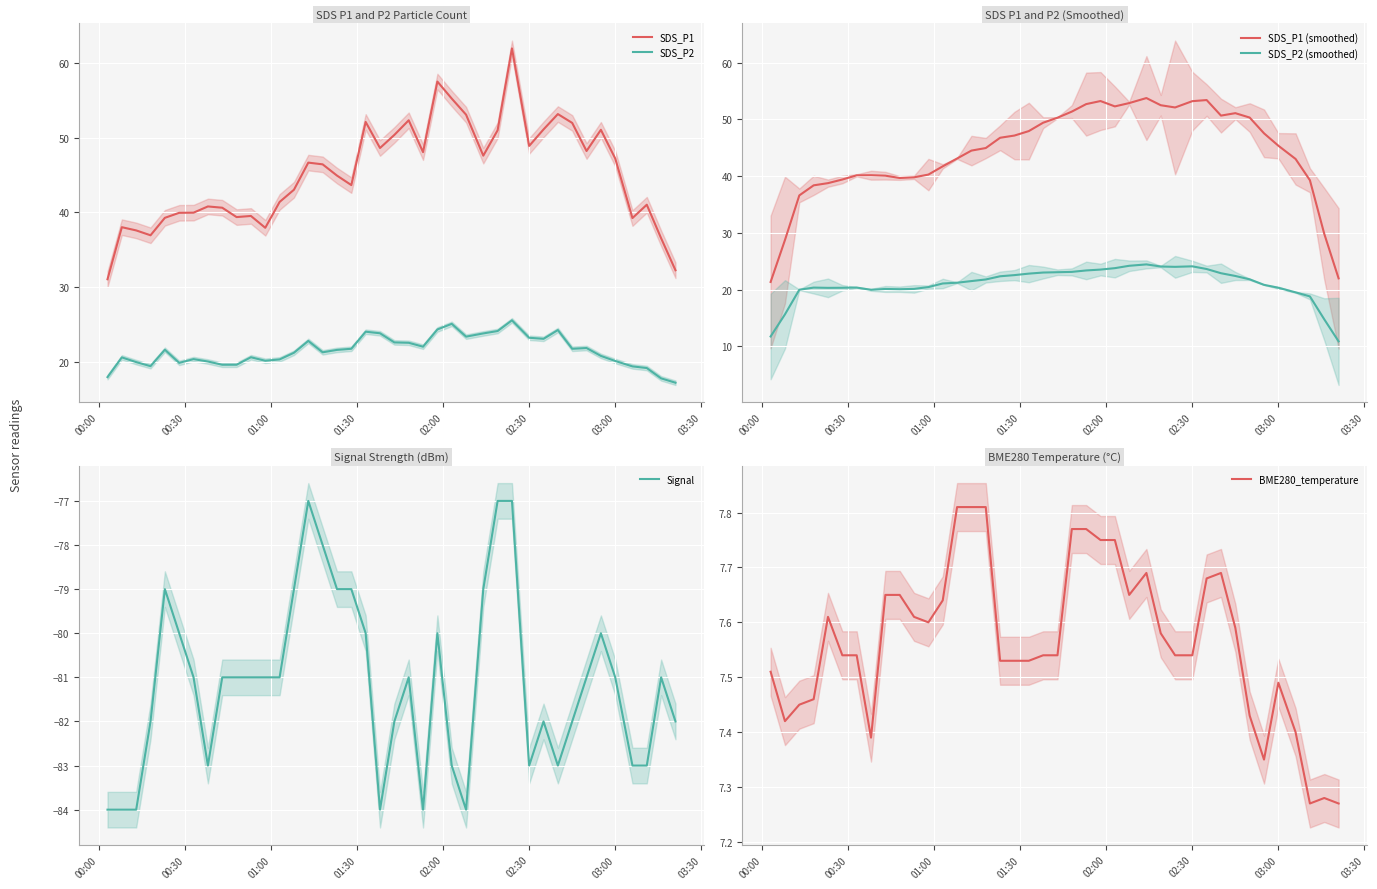

What is the minimum value for SDS_P2?

17.3